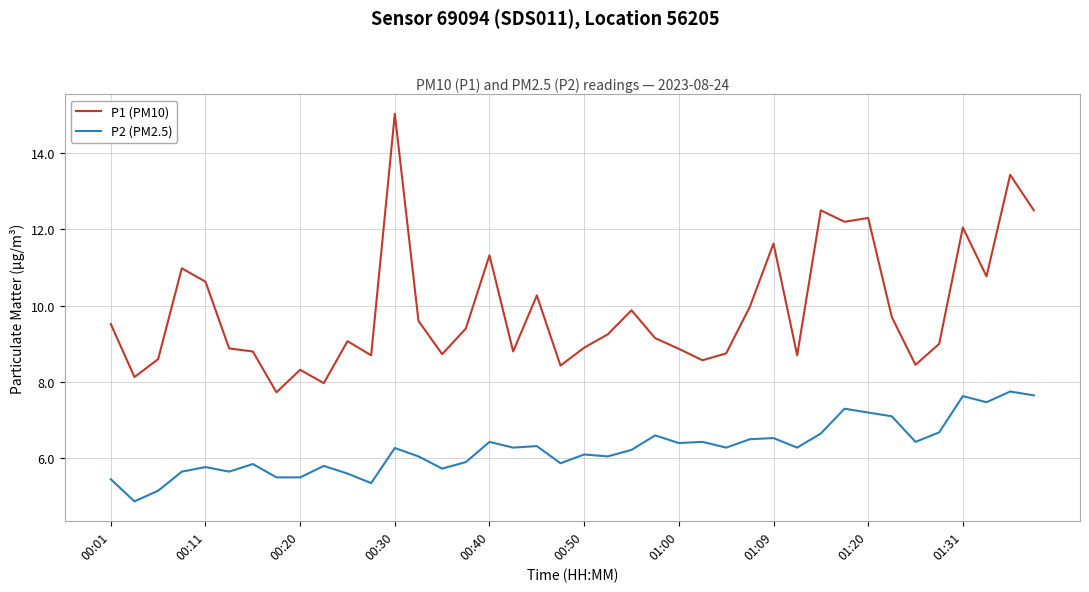

True or false: P1 (PM10) and P2 (PM2.5) intersect in this chart.

False